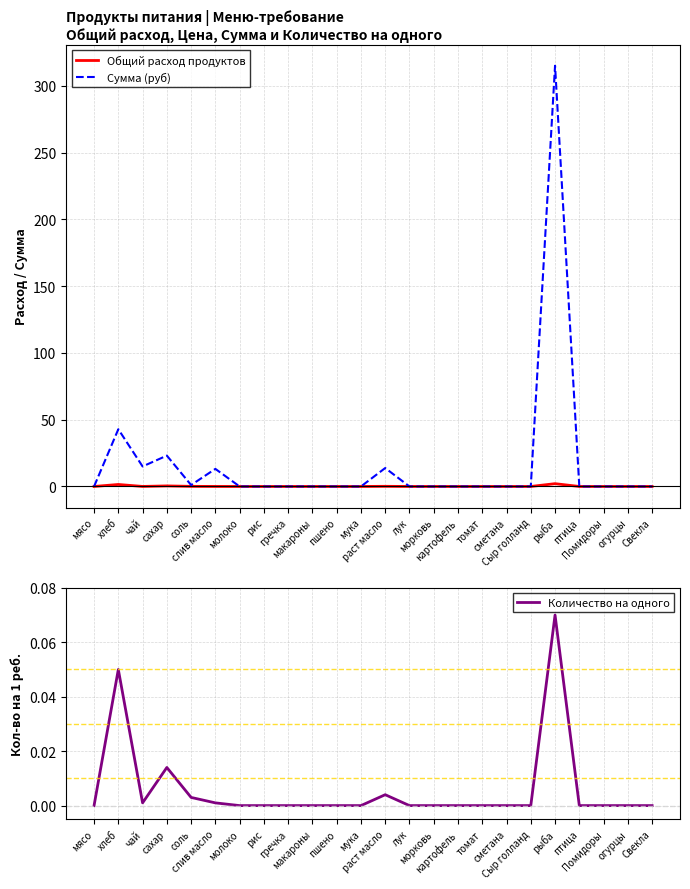

Which has a higher value, хлеб or мясо?

хлеб